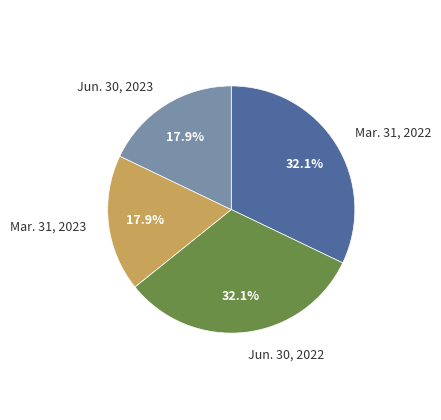

How many slices are in this pie chart?

4